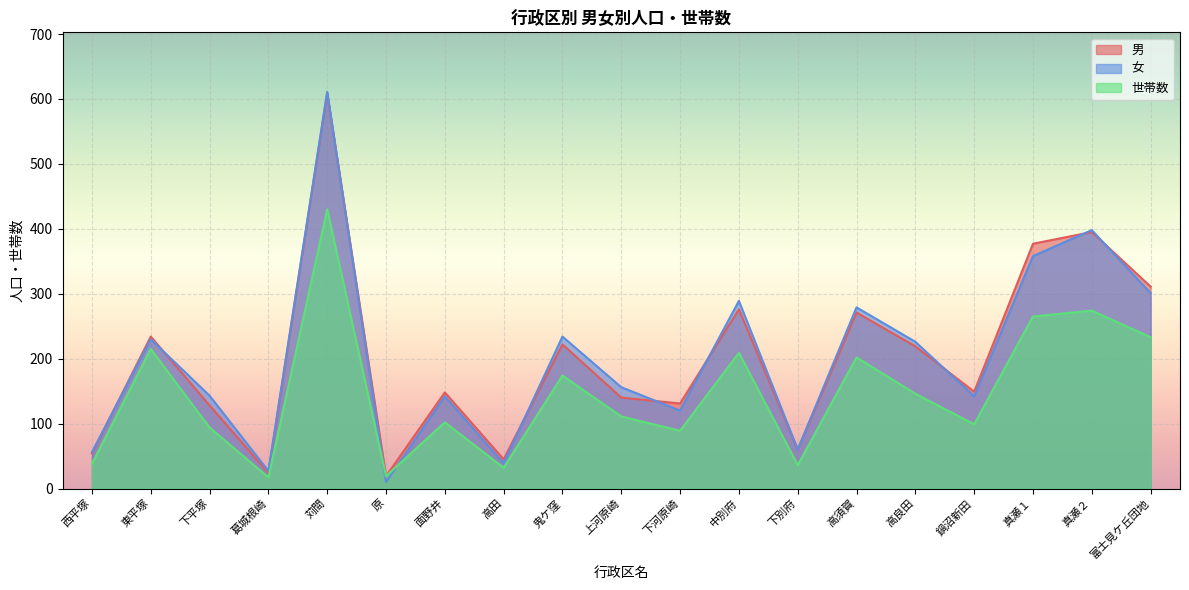

Rank the categories by 男 value from lowest to highest.

原, 葛城根崎, 高田, 西平塚, 下別府, 下平塚, 下河原崎, 上河原崎, 面野井, 鍋沼新田, 高良田, 鬼ケ窪, 東平塚, 高須賀, 中別府, 富士見ケ丘団地, 真瀬１, 真瀬２, 苅間